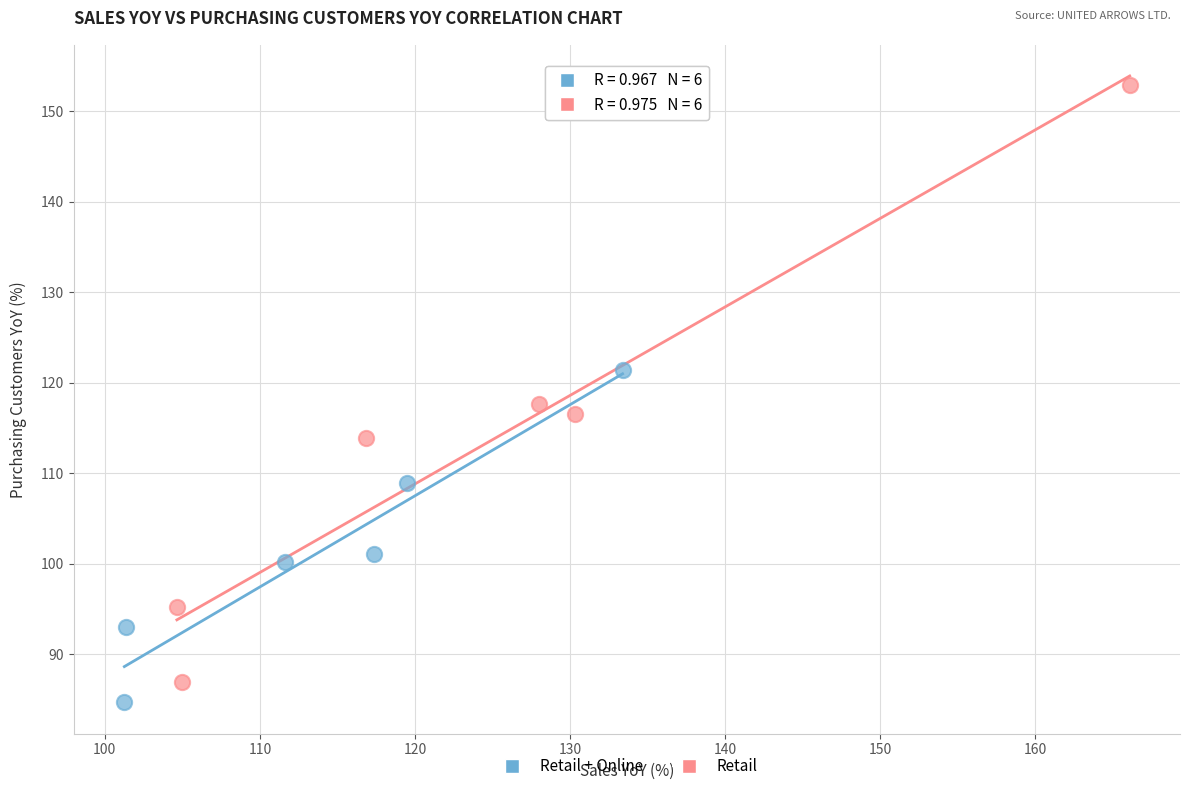

Which series has the widest spread of Y values?

Retail